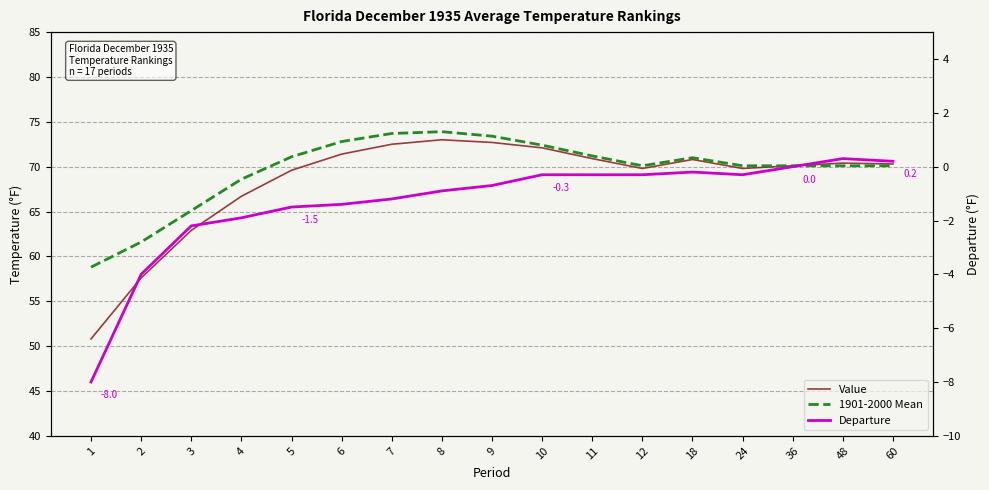

Reading left to right, what are all the values shown in this chart?

Value: 1=50.8	2=57.6	3=62.9	4=66.7	5=69.6	6=71.4	7=72.5	8=73.0	9=72.7	10=72.1	11=70.9	12=69.8	18=70.8	24=69.8	36=70.1	48=70.4	60=70.3
1901-2000 Mean: 1=58.8	2=61.6	3=65.1	4=68.6	5=71.1	6=72.8	7=73.7	8=73.9	9=73.4	10=72.4	11=71.2	12=70.1	18=71.0	24=70.1	36=70.1	48=70.1	60=70.1
Departure: 1=-8.0	2=-4.0	3=-2.2	4=-1.9	5=-1.5	6=-1.4	7=-1.2	8=-0.9	9=-0.7	10=-0.3	11=-0.3	12=-0.3	18=-0.2	24=-0.3	36=0.0	48=0.3	60=0.2